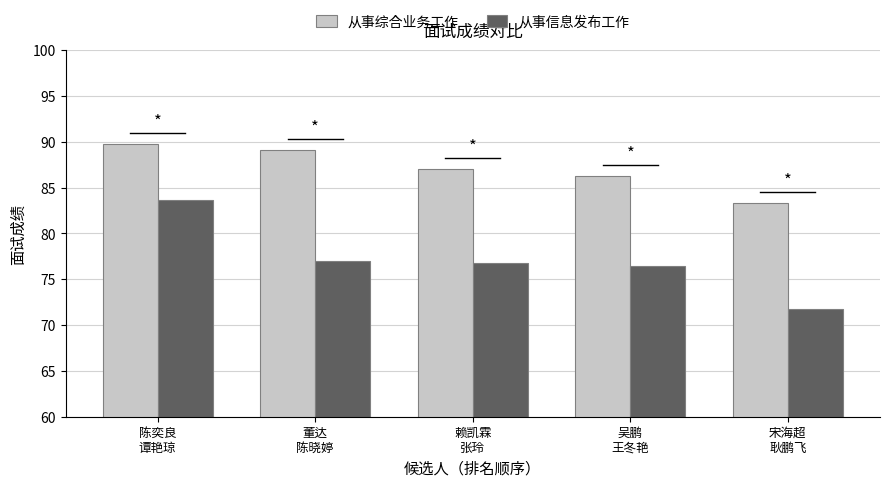

Which series has the largest total across all categories?

从事综合业务工作